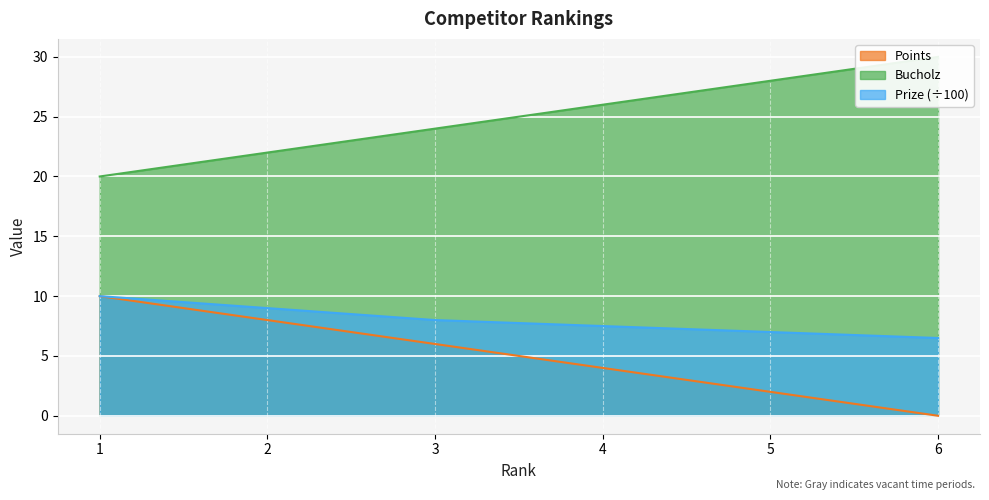

How many lines are shown in the chart?

3